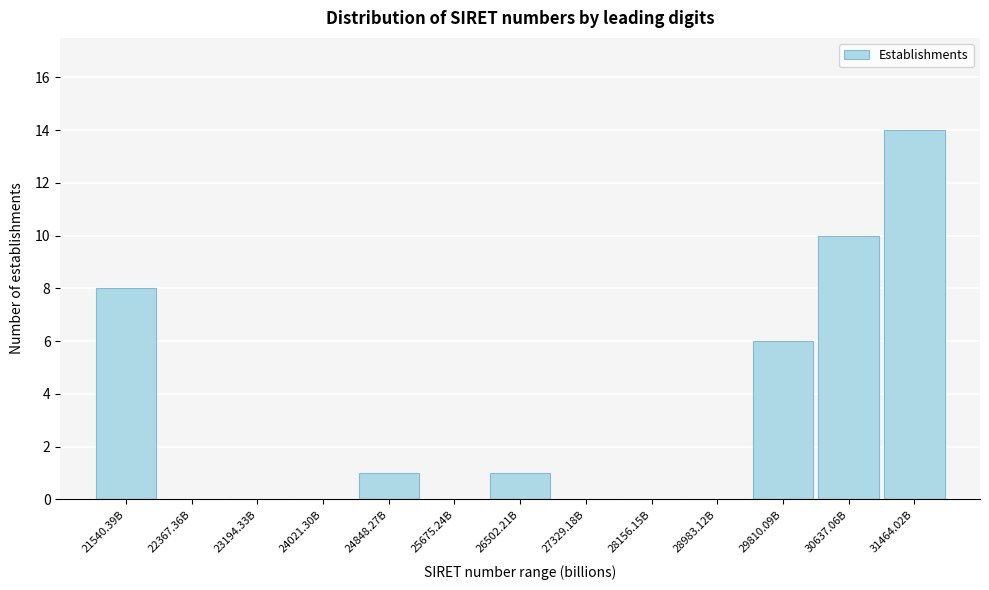

Reading left to right, list all the values displayed in this chart.

21540.39B=8	22367.36B=0	23194.33B=0	24021.30B=0	24848.27B=1	25675.24B=0	26502.21B=1	27329.18B=0	28156.15B=0	28983.12B=0	29810.09B=6	30637.06B=10	31464.02B=14